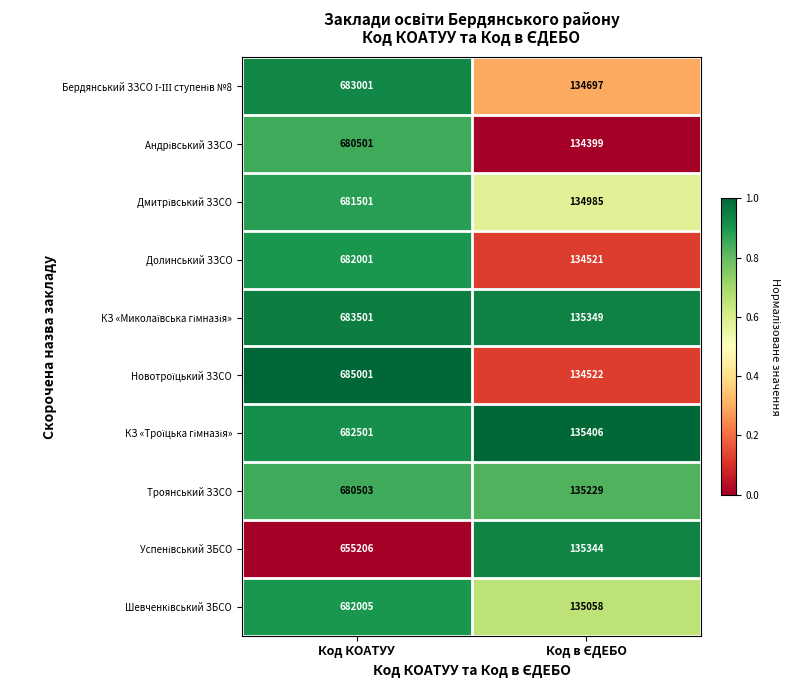

At which category is the sum across all series the highest?

Код КОАТУУ